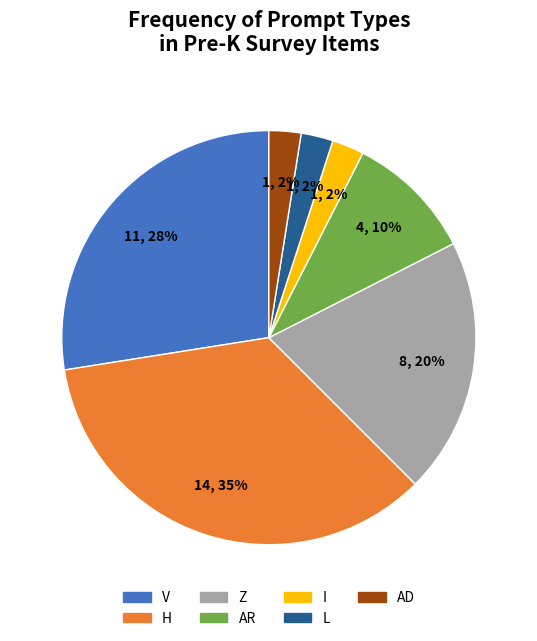

Does H represent more than half of the total?

No